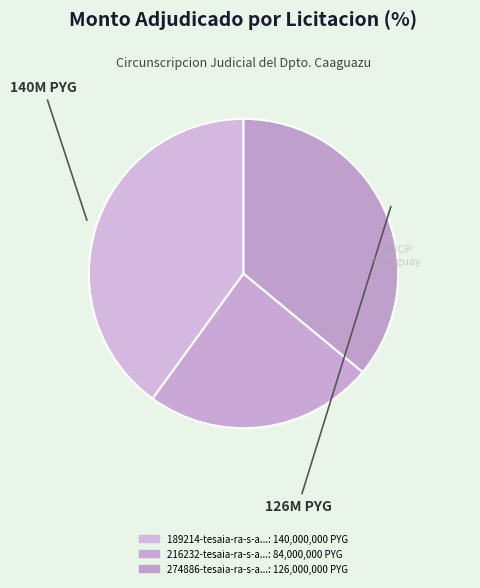

Which slice is the smallest?

216232-tesaia-ra-s-a-21